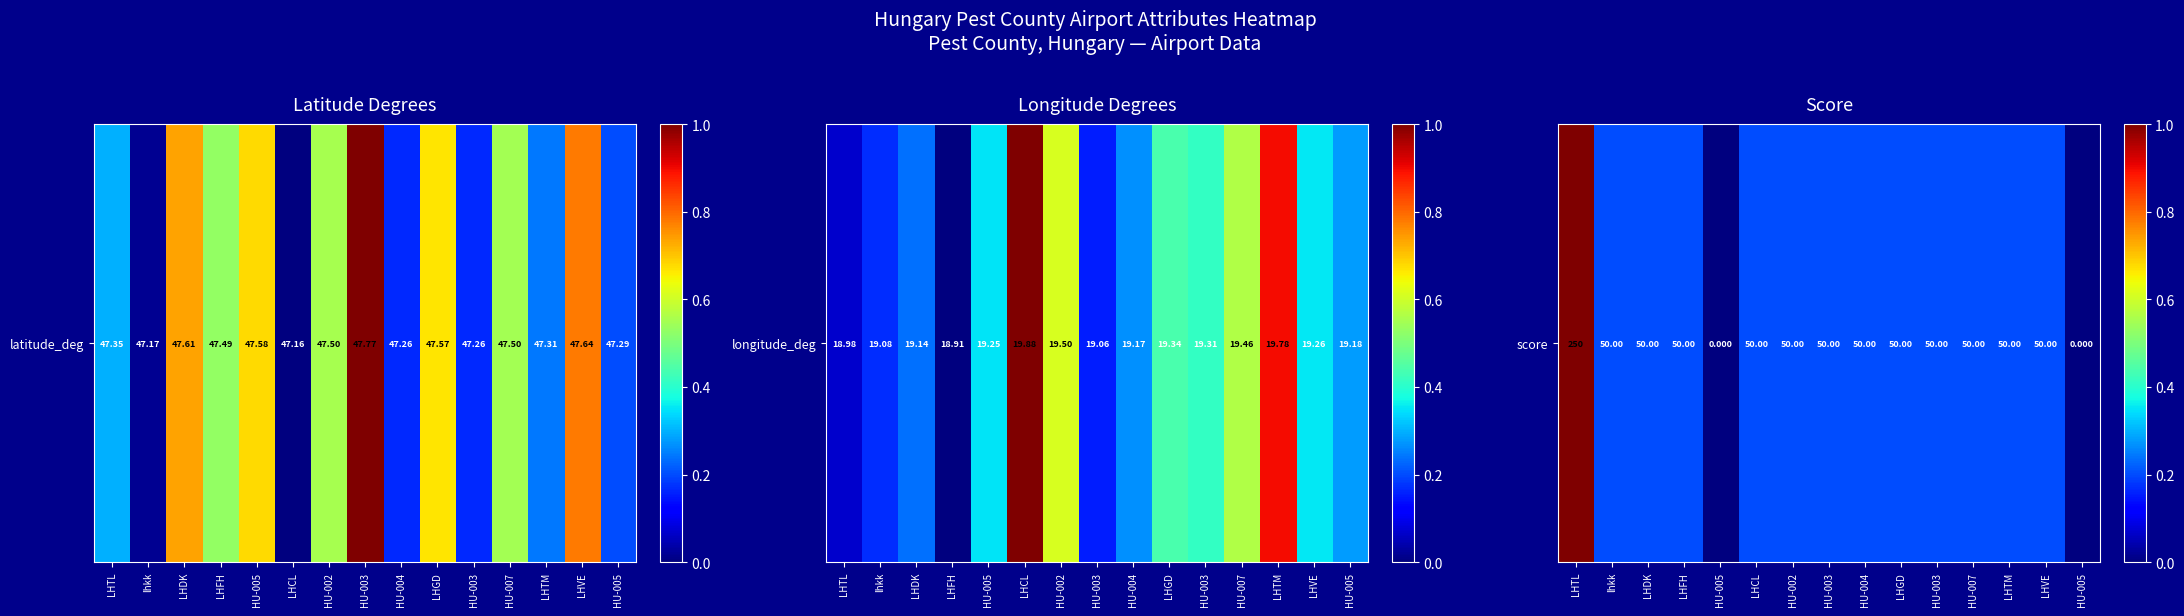

What is the average value?

0.2